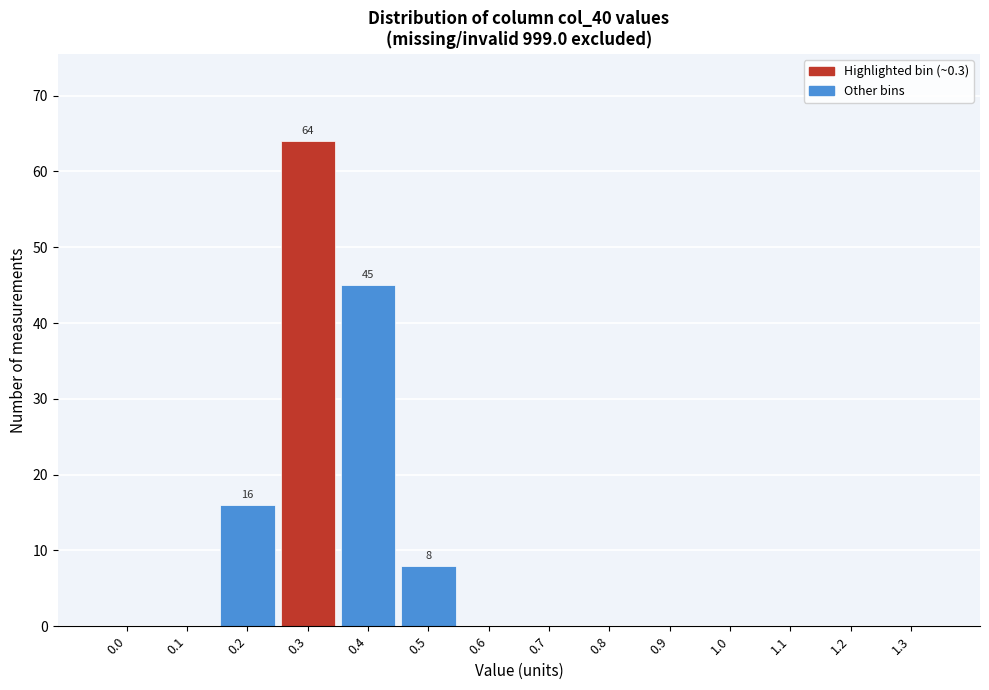

Reading left to right, list all the values displayed in this chart.

0.0=0	0.1=0	0.2=16	0.3=64	0.4=45	0.5=8	0.6=0	0.7=0	0.8=0	0.9=0	1.0=0	1.1=0	1.2=0	1.3=0